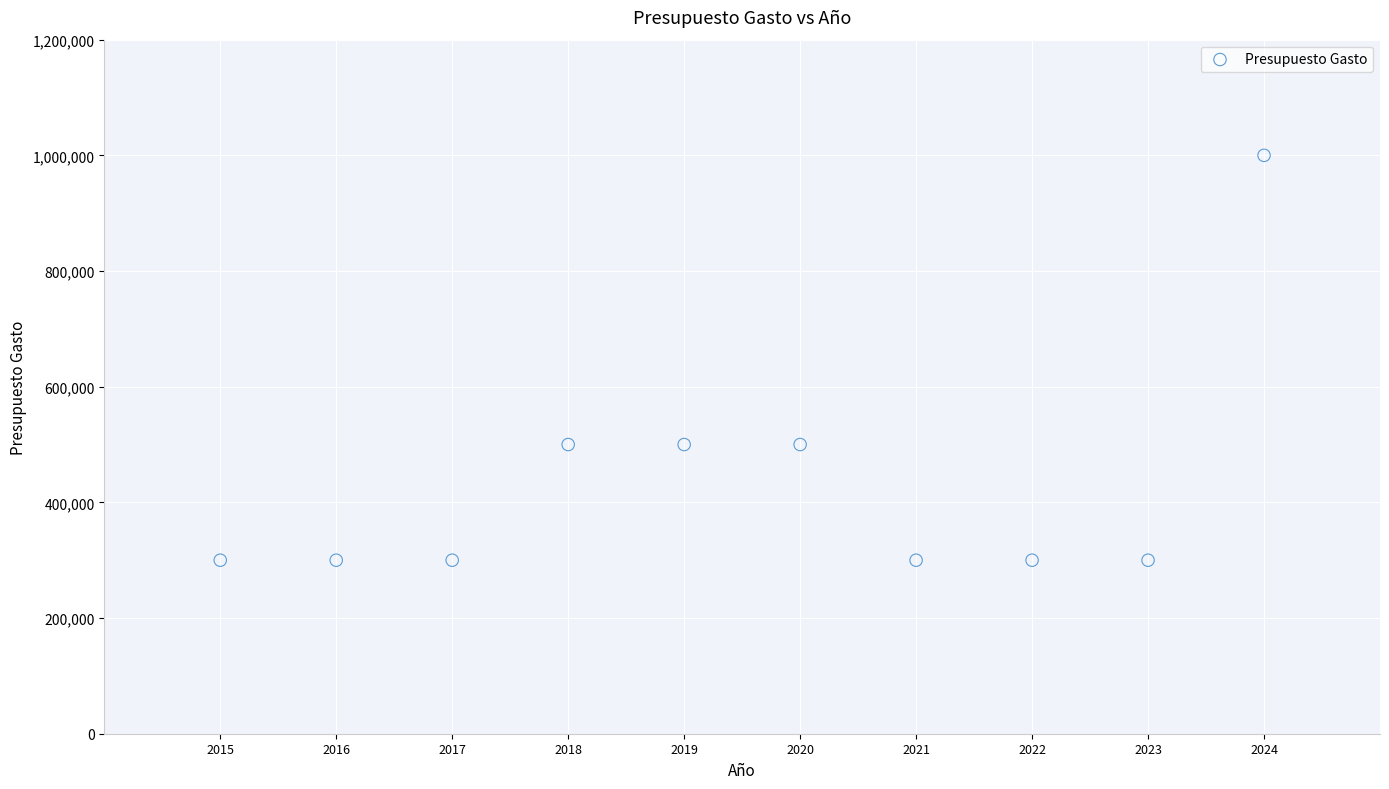

What is the average X value?

2020